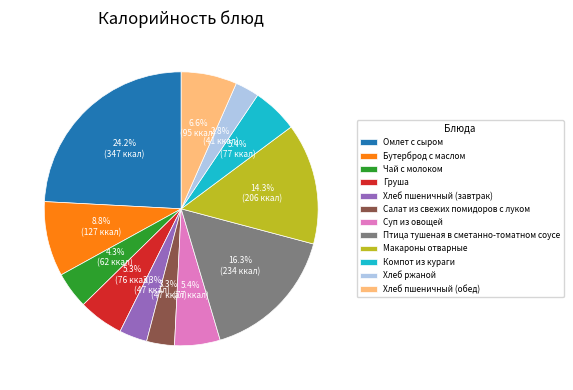

Does Макароны отварные account for over 50% of the chart?

No